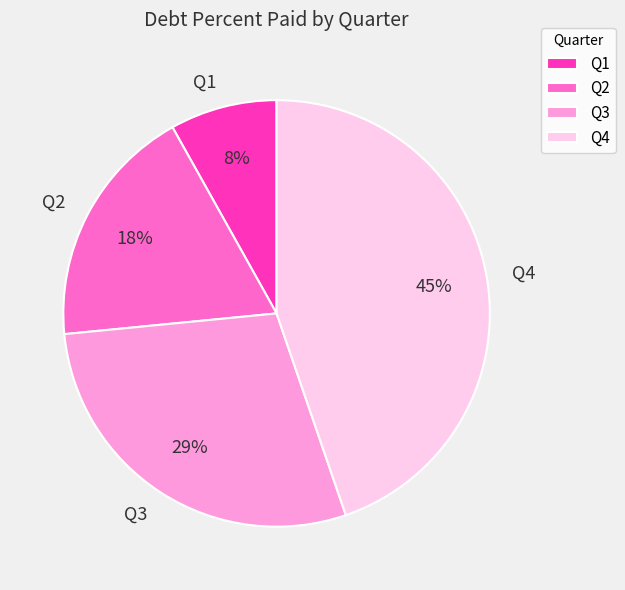

The Q4 slice represents 56% of the pie. True or false?

False